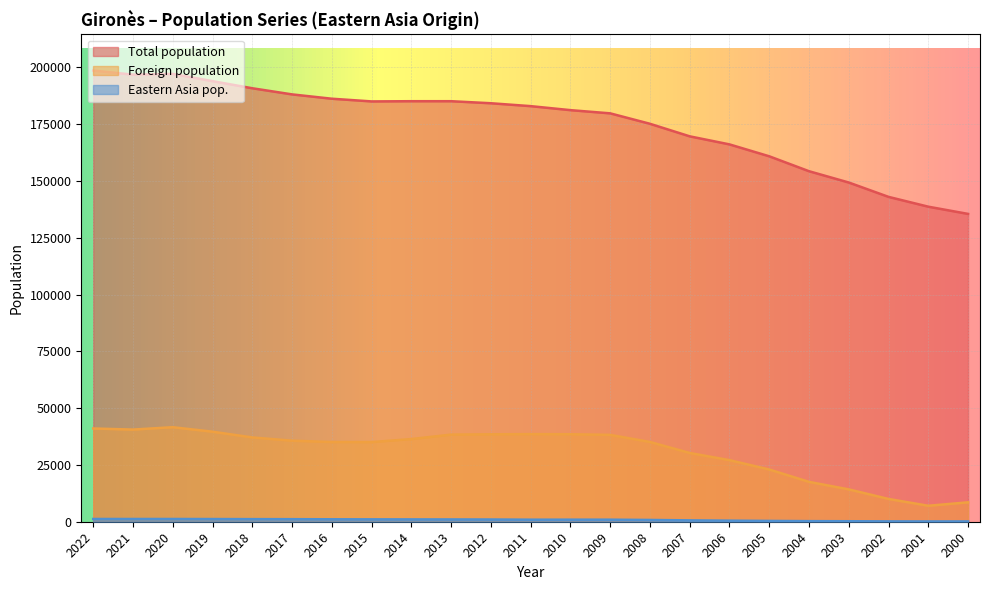

Reading right to left, extract all data points from this chart.

Total population: 135482	138659	142978	149297	154274	160838	166079	169624	175148	179742	181153	182916	184187	185085	185085	184993	186178	188083	190786	193908	197104	196768	198582
Foreign population: 8543	7031	10024	14235	17545	22987	27107	30266	35109	38227	38507	38562	38478	38346	36382	35051	35085	35676	37102	39626	41604	40560	41040
Eastern Asia pop.: 135	131	157	221	259	357	469	600	782	902	907	899	979	1009	1029	1049	1076	1125	1144	1179	1210	1209	1208